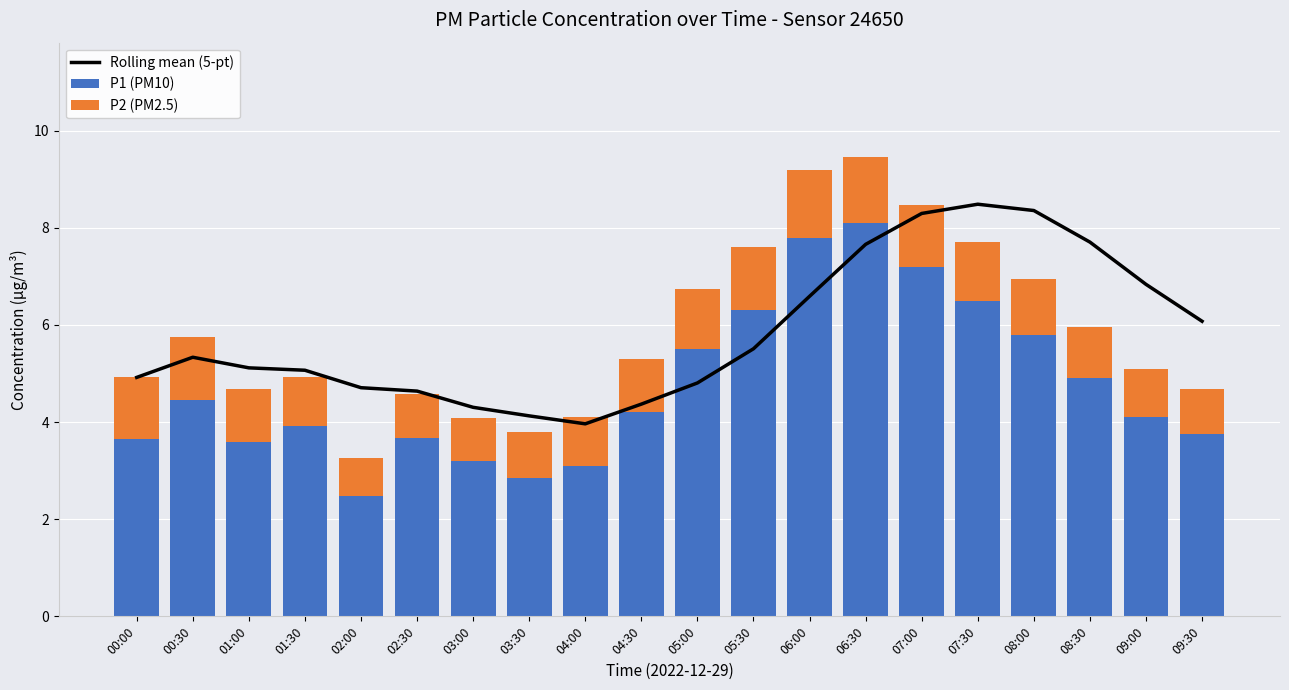

Rank the series at 02:00 from highest to lowest value.

Rolling mean (5-pt), P1 (PM10), P2 (PM2.5)